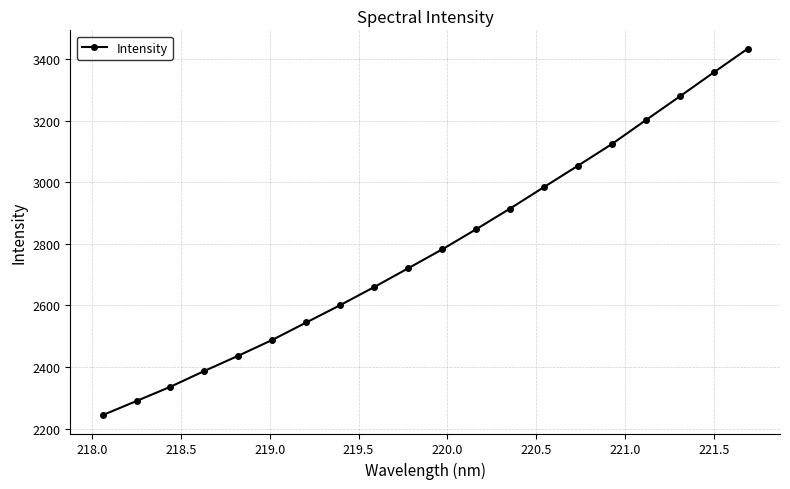

True or false: the data has more than 1 interior local peaks.

False